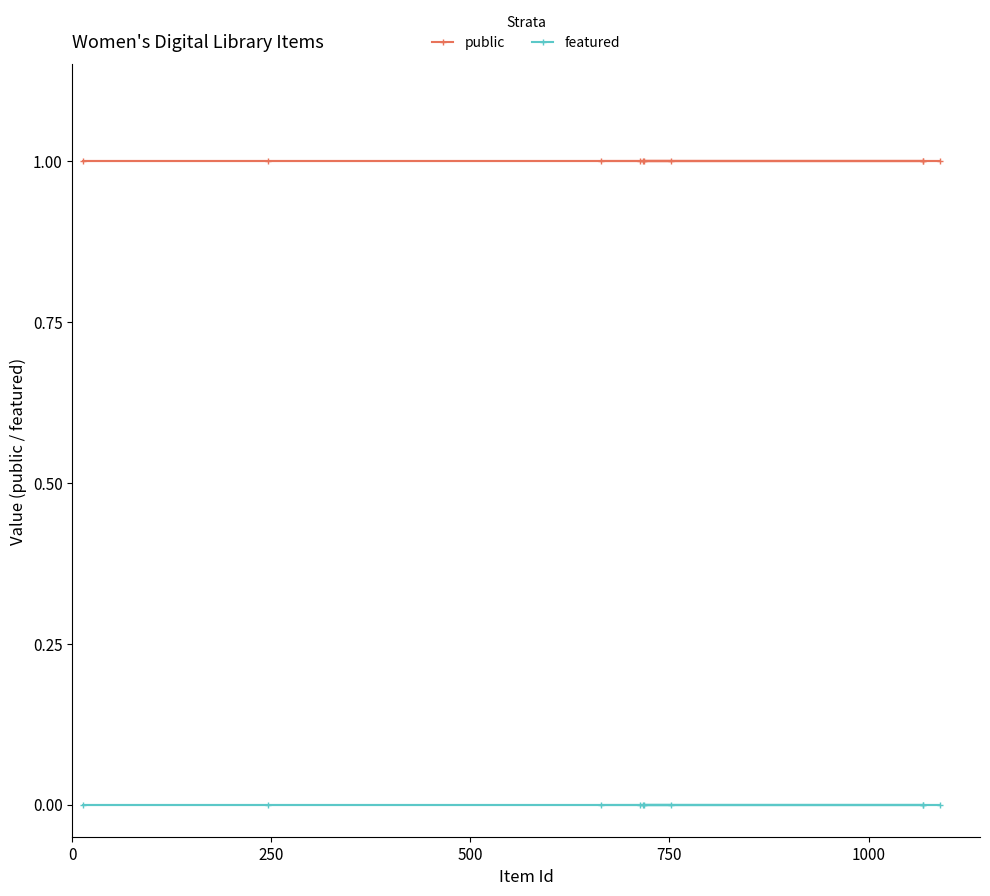

True or false: featured and public intersect in this chart.

False